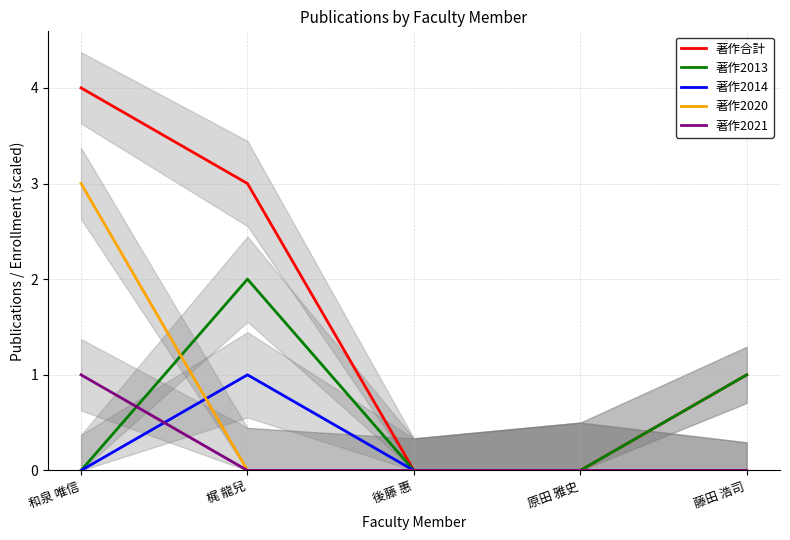

How many distinct data groups are displayed?

5